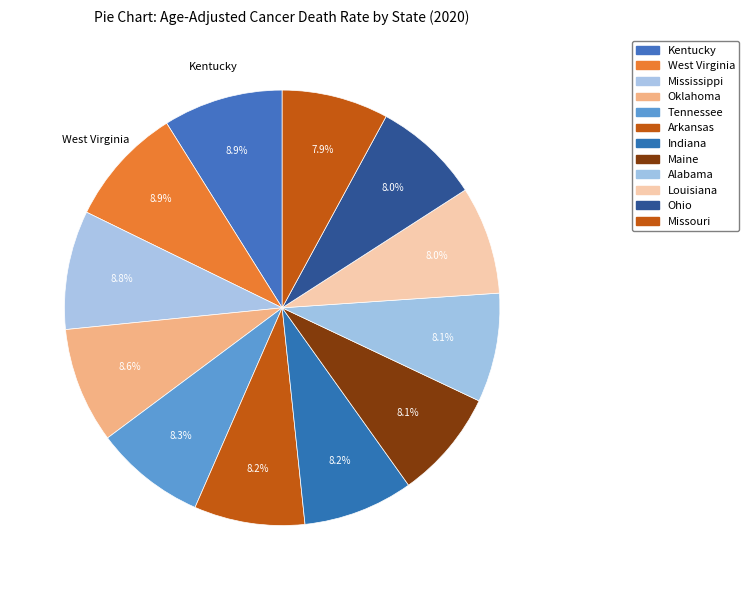

To the nearest percent, what is the difference between the largest and smallest slice percentages?

1%